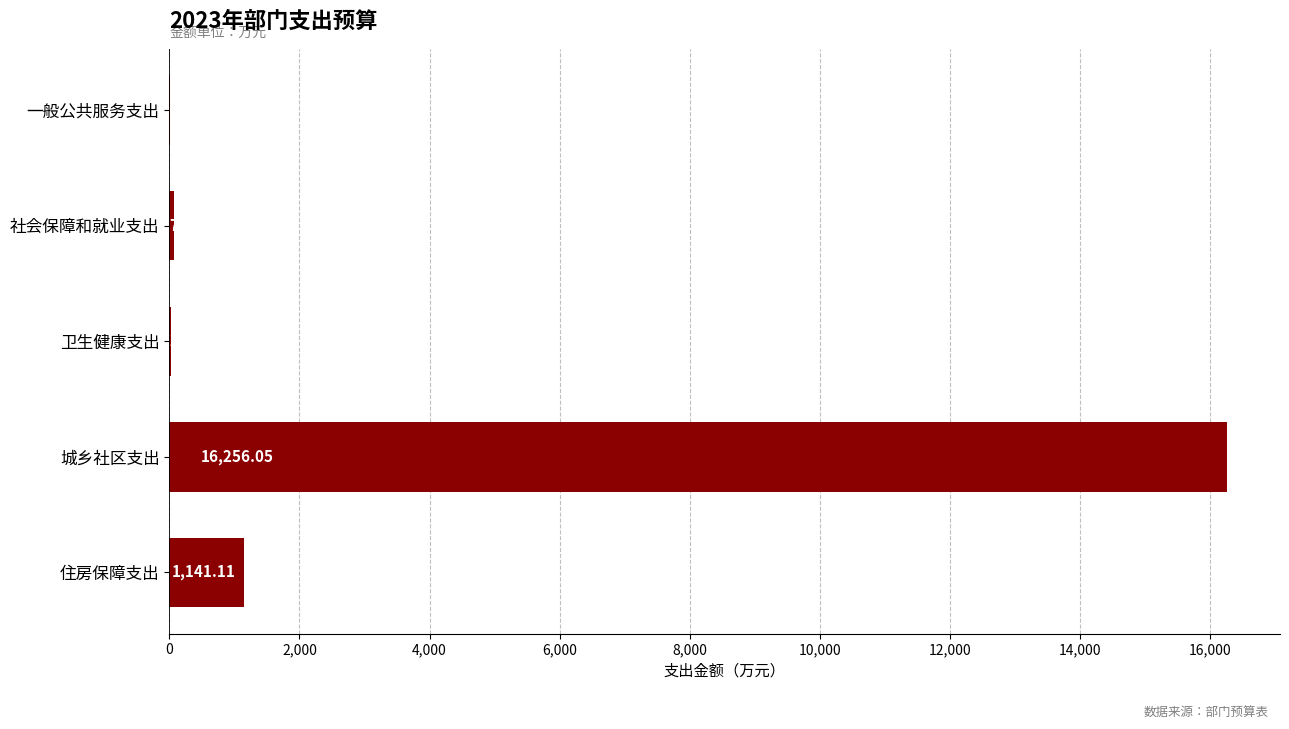

What is the sum of all values?

17507.7